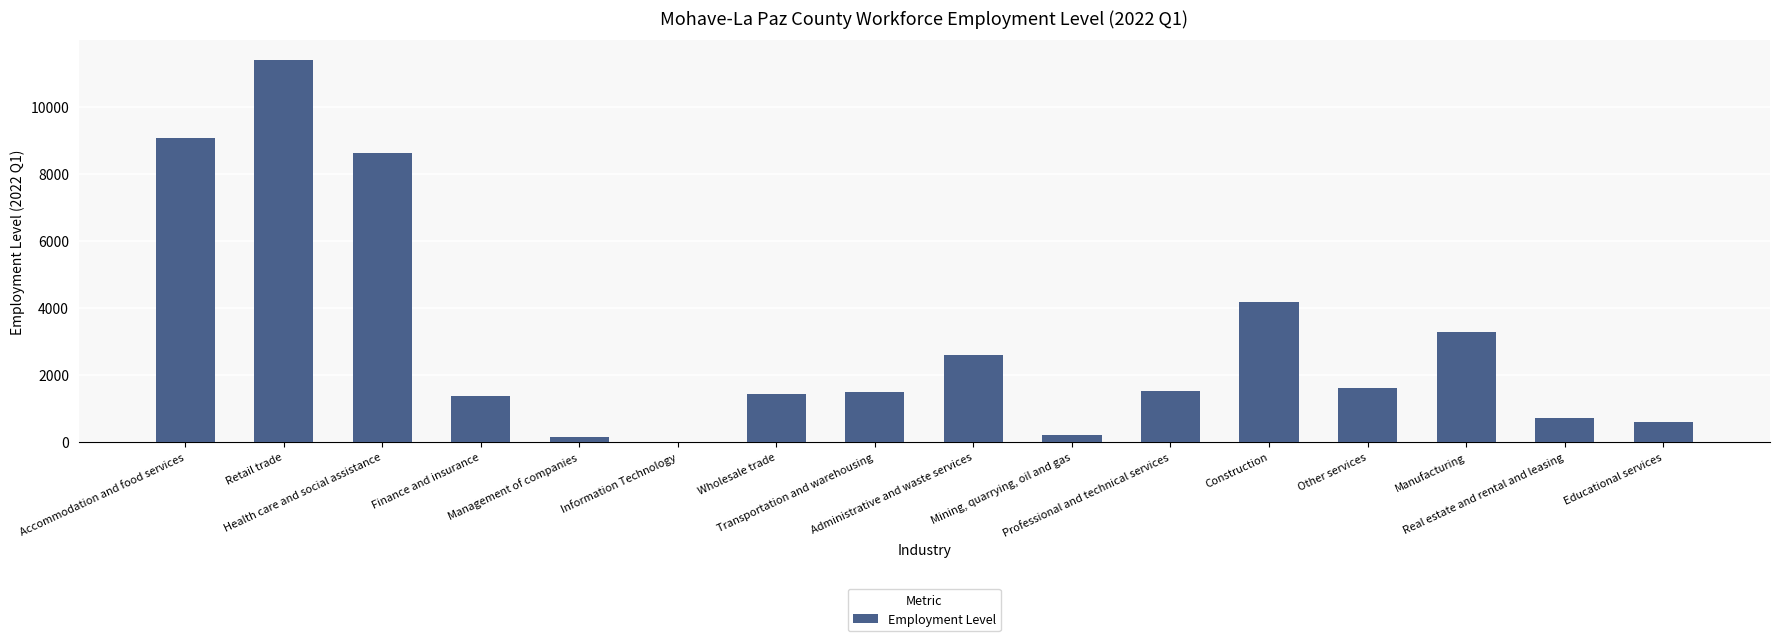

What is the sum of all values?

48301